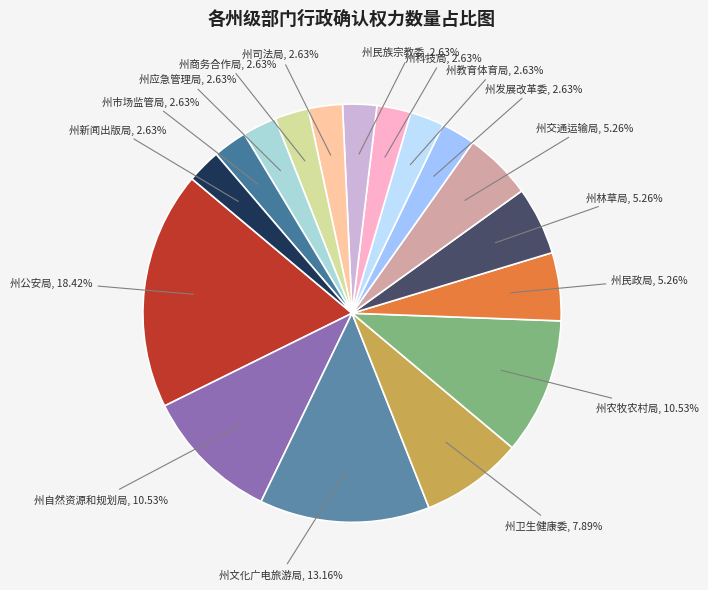

How many segments does this pie chart have?

17